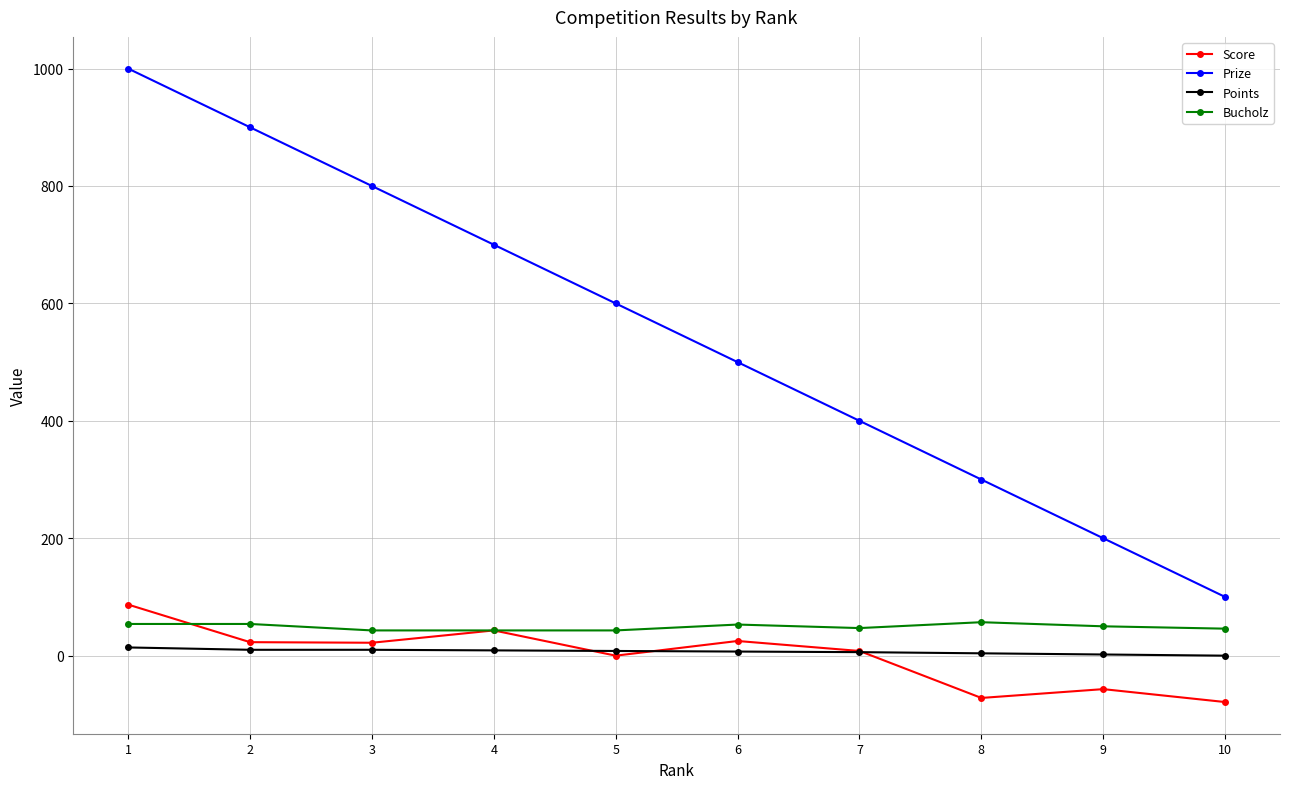

What is the total value across all series at 5?

651